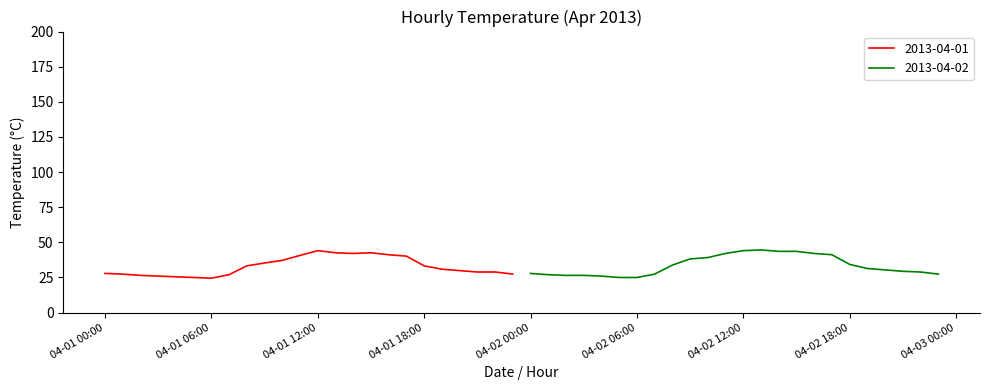

Is it true that 2013-04-01 equals 33.3 at 04-01 18:00?

True